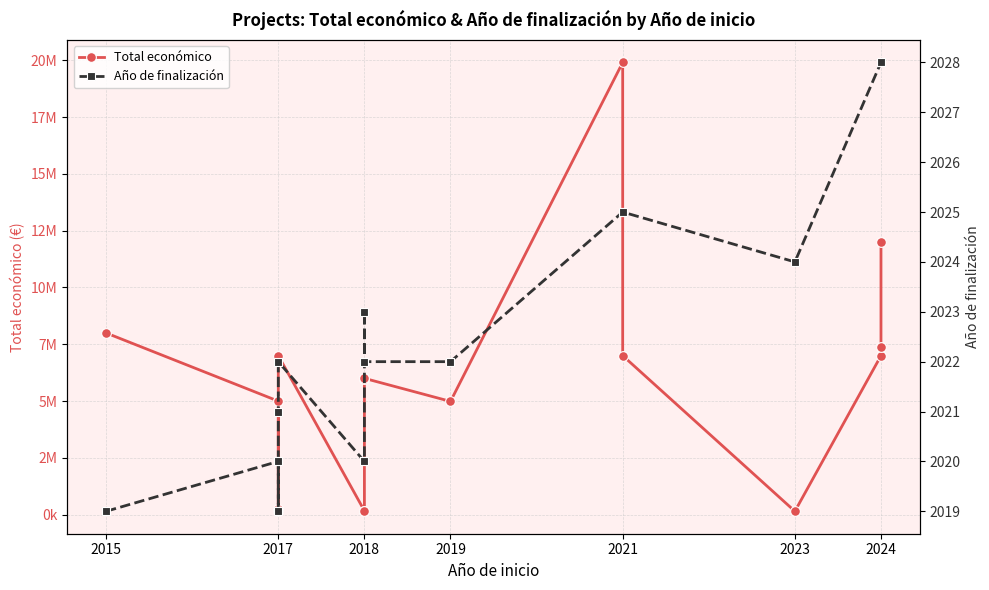

What is the highest value of the Año de finalización series?

2028